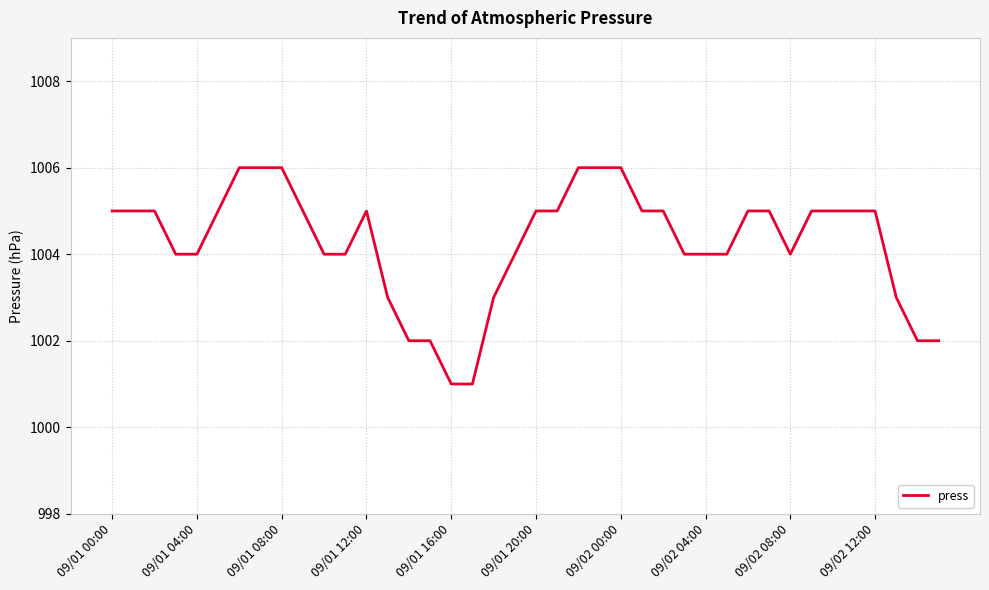

What is the difference between the maximum and minimum values?

5